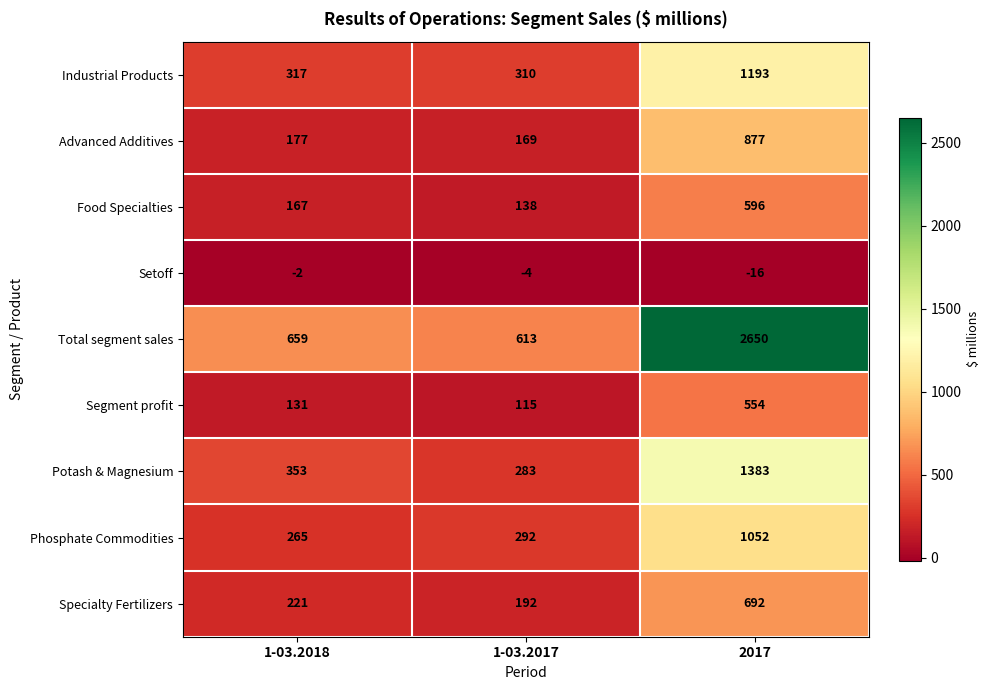

True or false: Segment profit has a value of 192 at 1-03.2018.

False